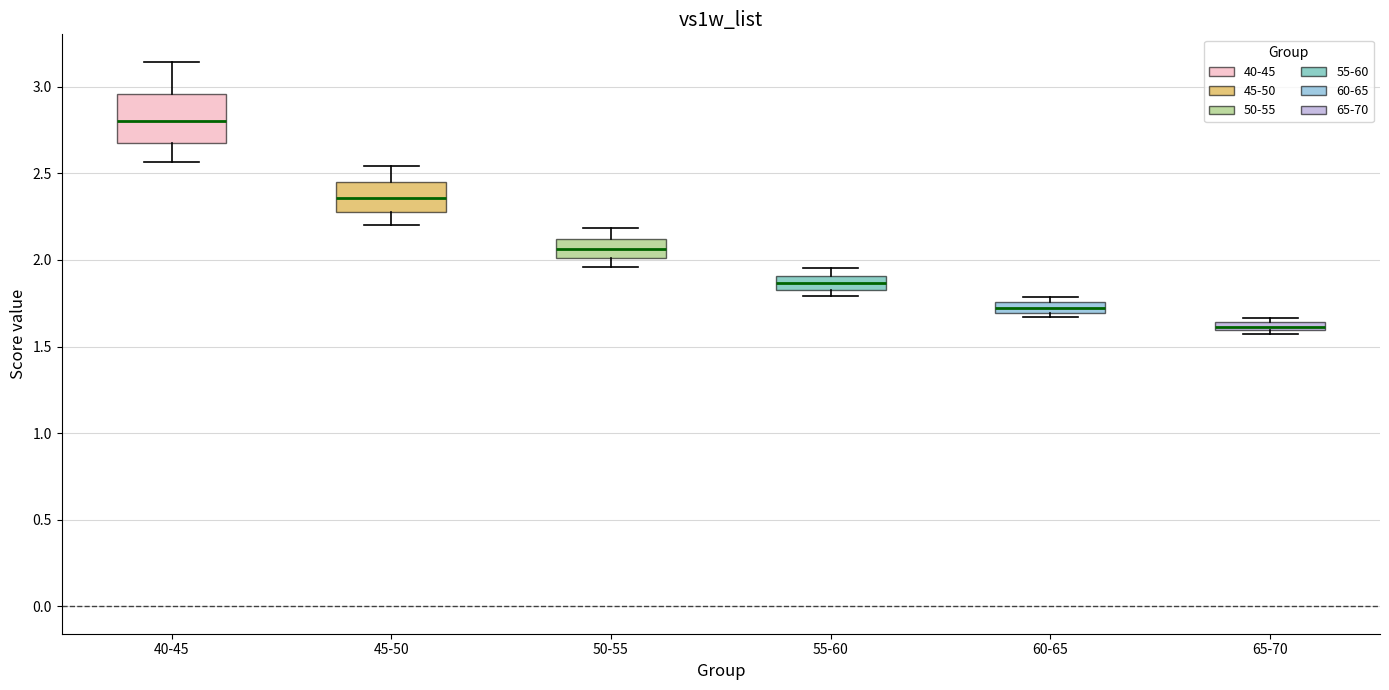

Where is the upper edge of the box for 60-65 on the y-axis? The values are not printed on the chart, so give them approximately, as read against the axis.

1.75